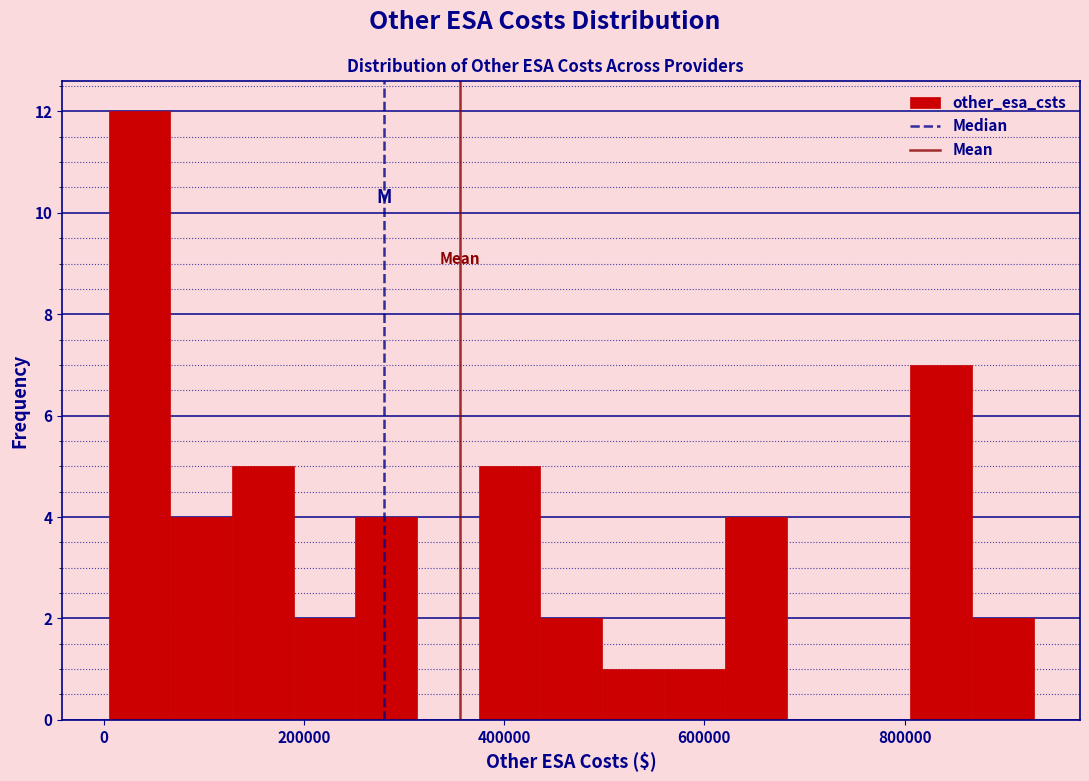

Around what value on the x-axis is the tallest bar? Give the approximate position of its centre, as read against the axis.

40000